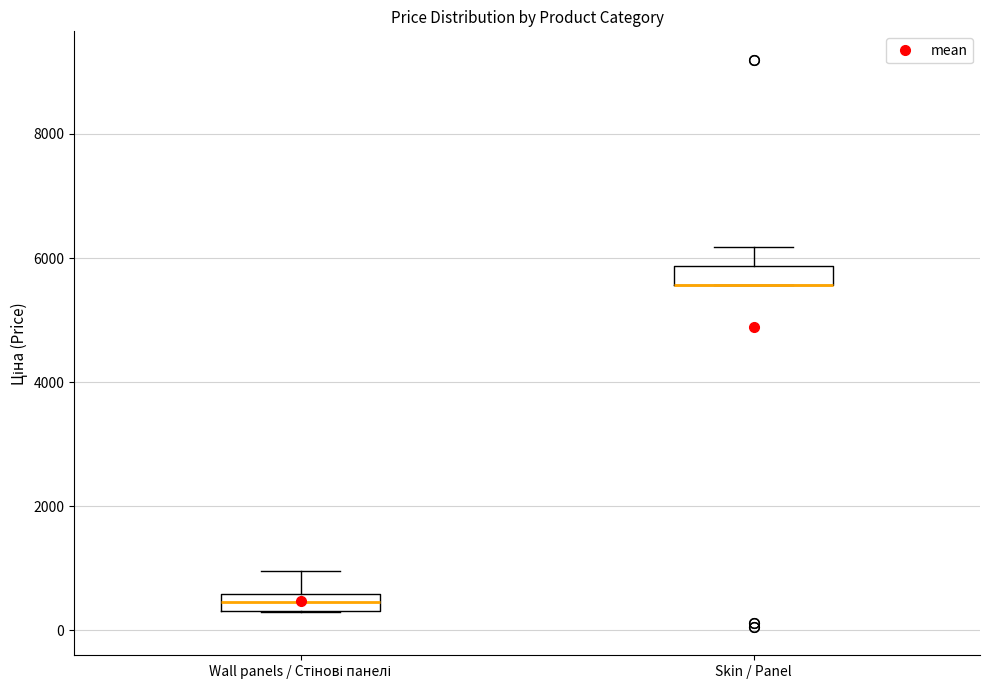

Where is the lower edge of the box for Skin / Panel on the y-axis? The values are not printed on the chart, so give them approximately, as read against the axis.

5600